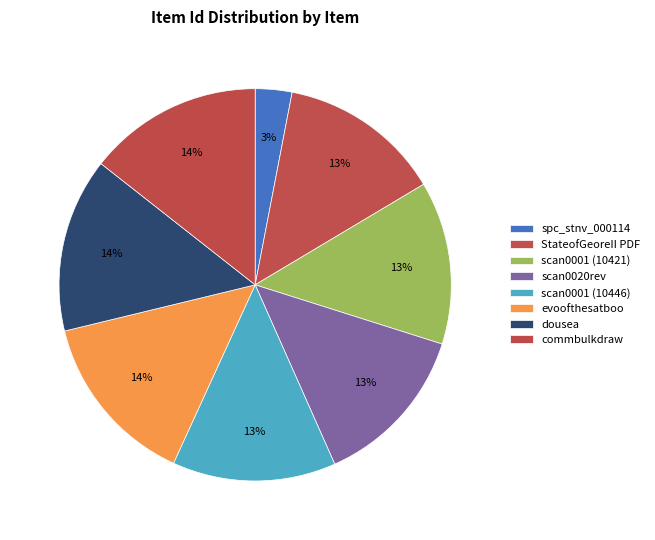

To the nearest percent, what is the difference between the largest and smallest slice percentages?

11%